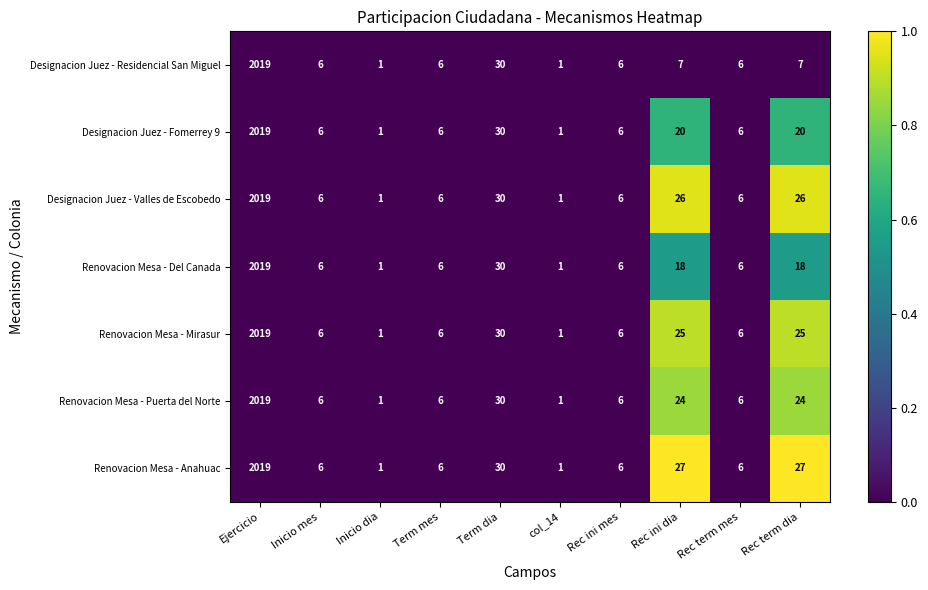

At which category does the chart reach its peak across all series?

Ejercicio